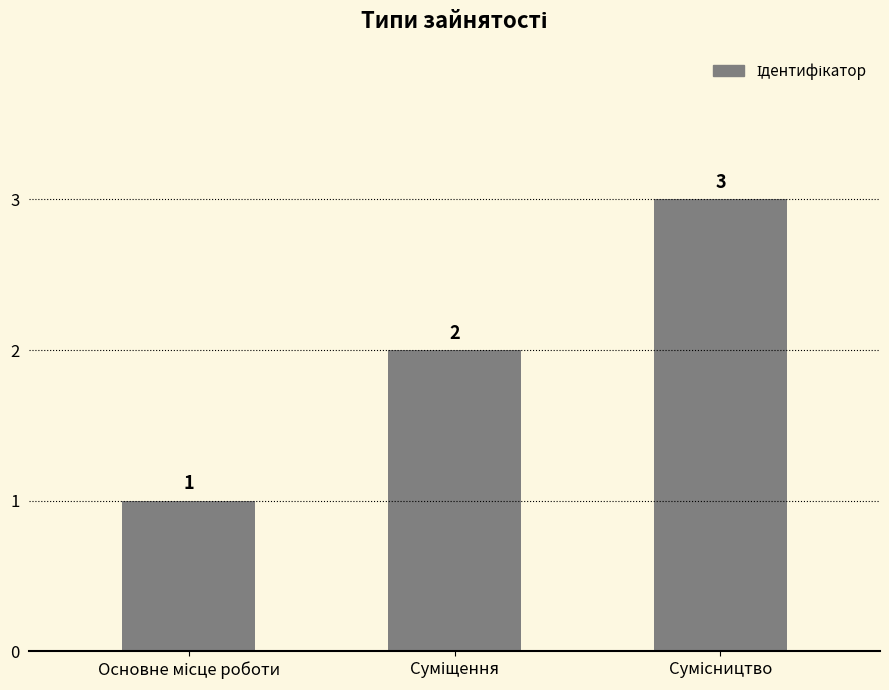

What is the sum of all values?

6